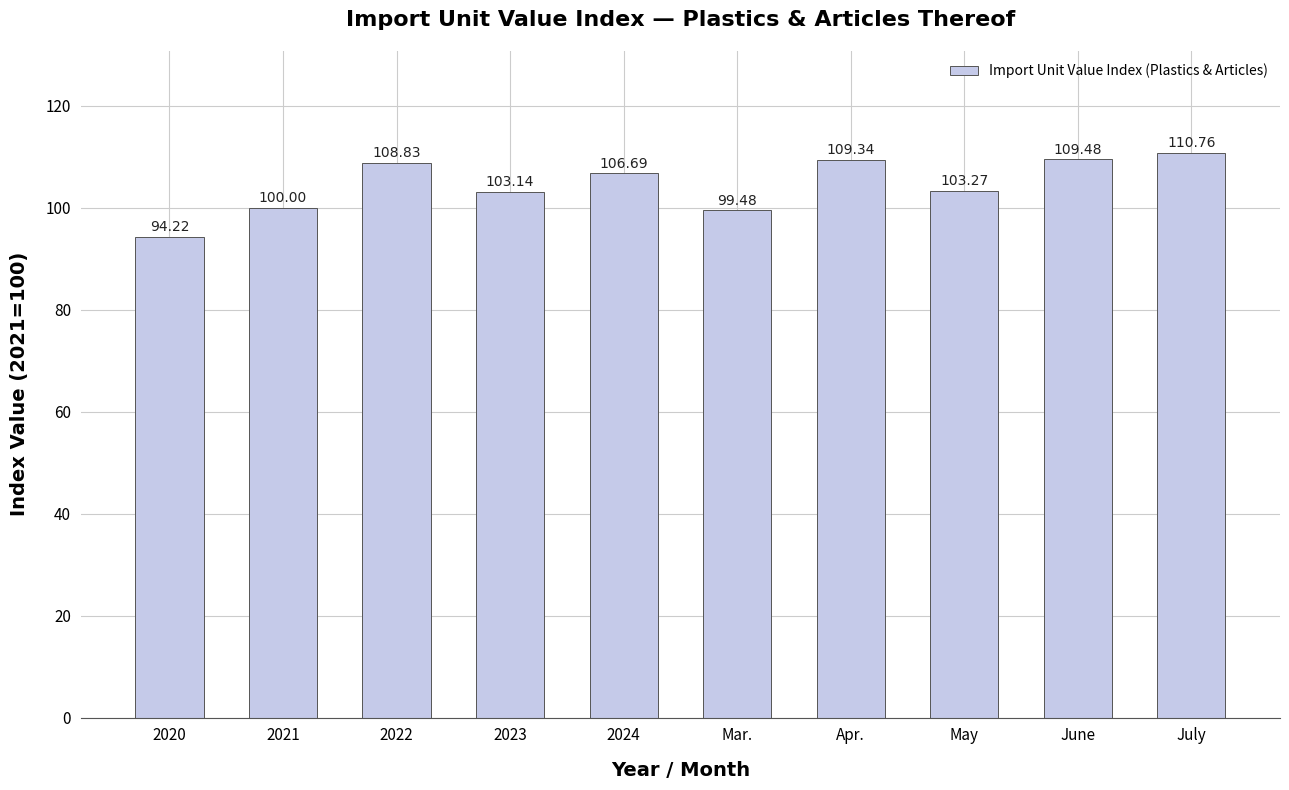

Reading left to right, list all the values displayed in this chart.

2020=94.2	2021=100.0	2022=108.8	2023=103.1	2024=106.7	Mar.=99.5	Apr.=109.3	May=103.3	June=109.5	July=110.8